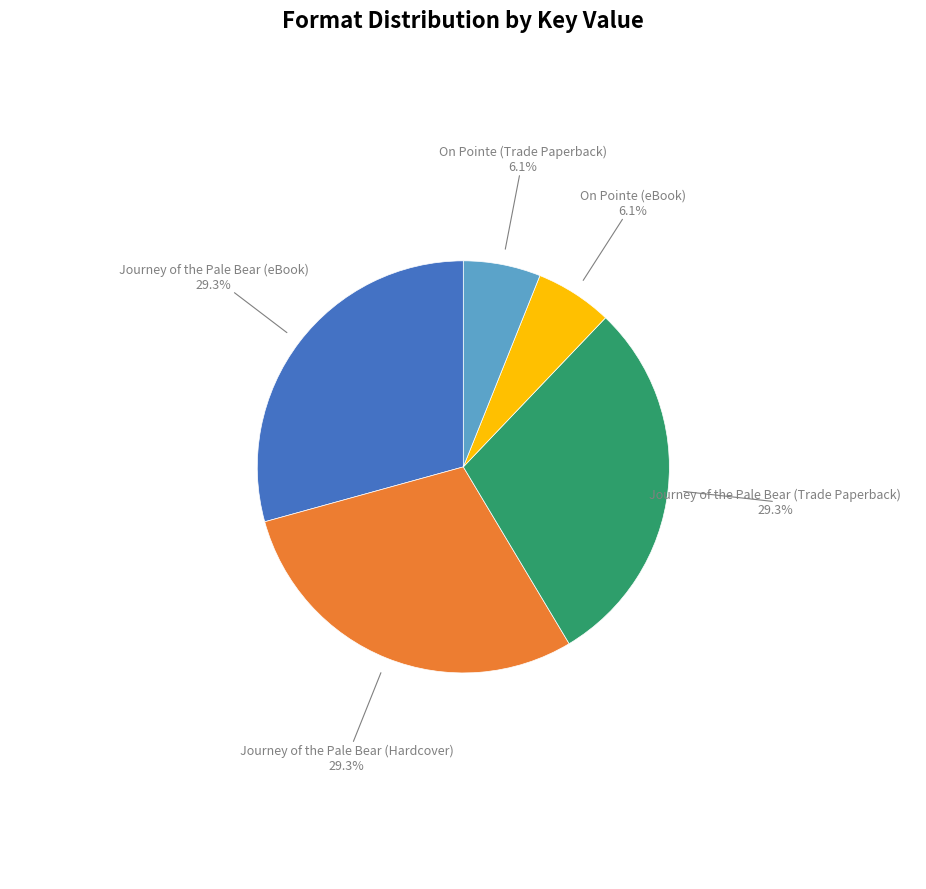

Is there any slice that represents more than half of the pie?

No